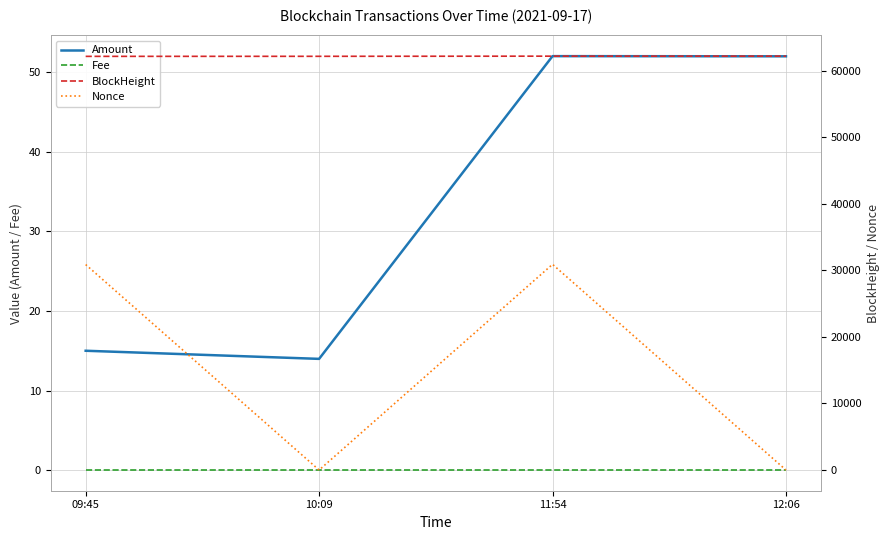

Between 10:09 and 11:54, which is larger?

11:54